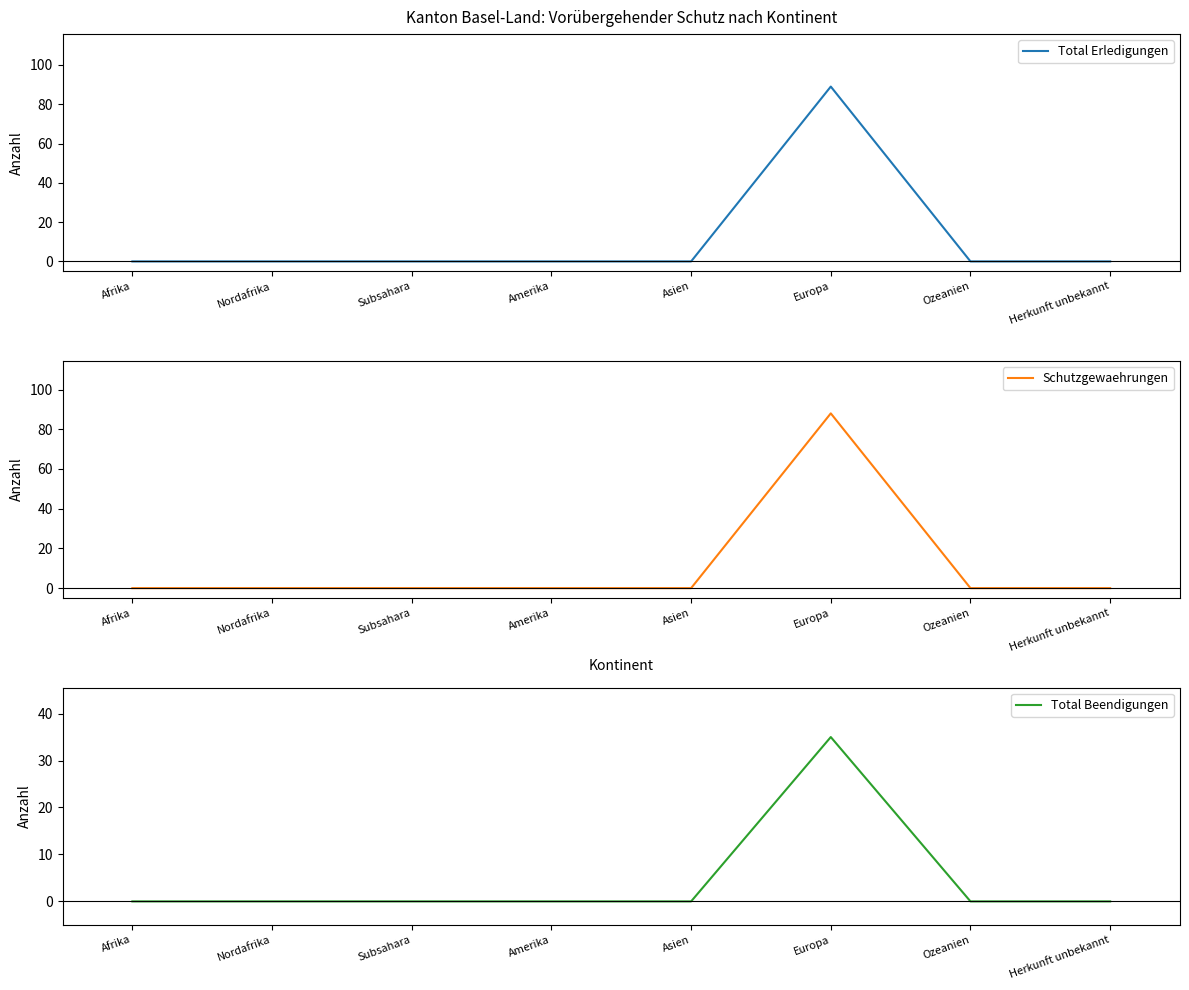

Which series has the widest spread of values?

Total Erledigungen